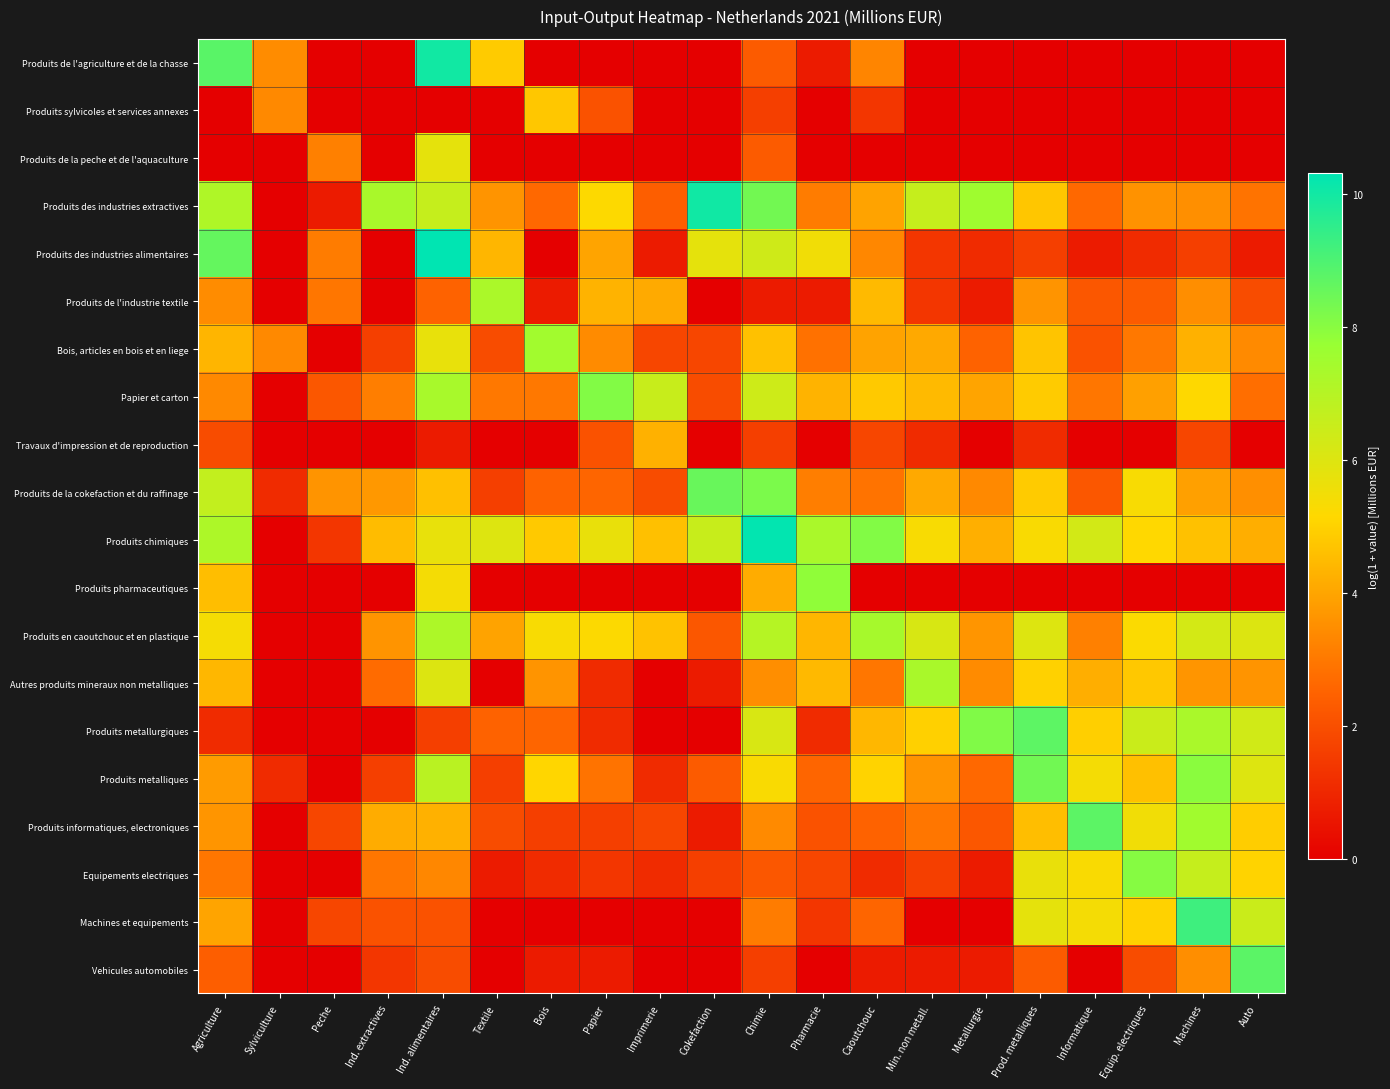

What is the difference between the highest and lowest values at Sylviculture?

3.5